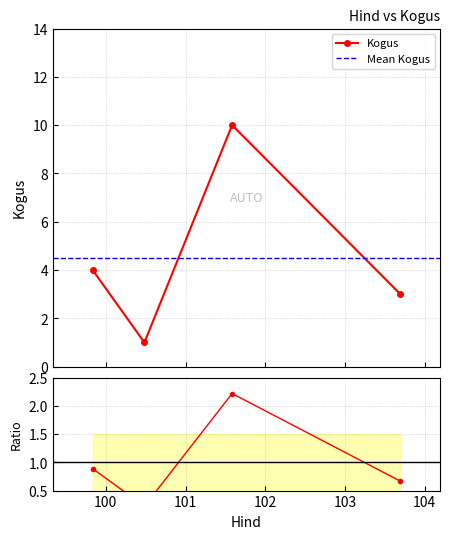

Where is the data nearest to the value 5?

99.834444